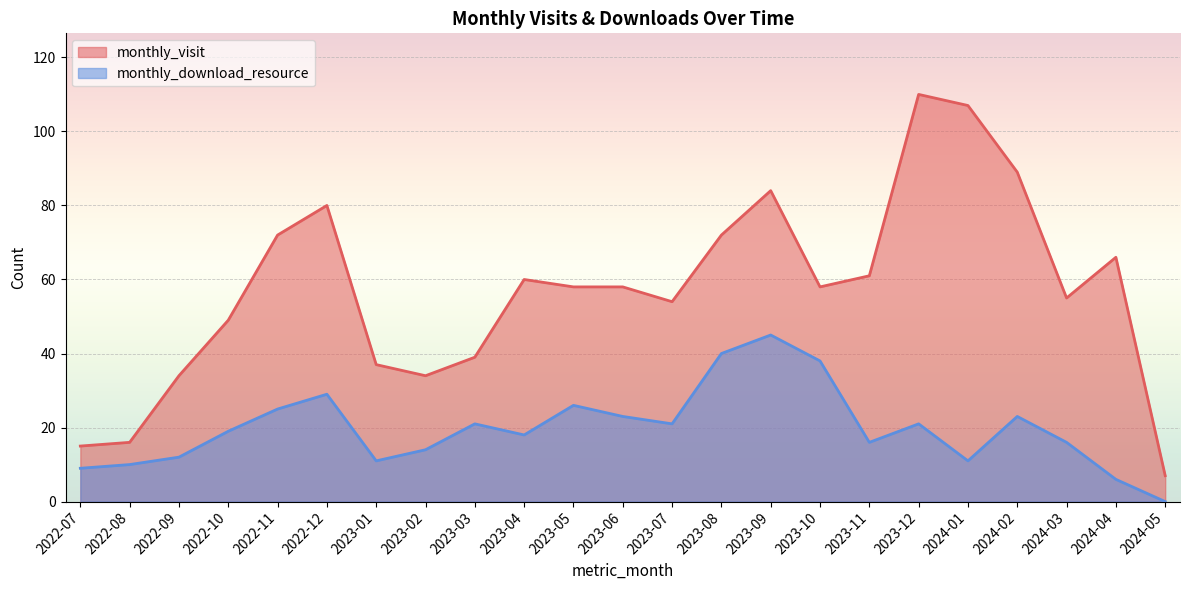

Where is the first local maximum for monthly_visit?

2022-12